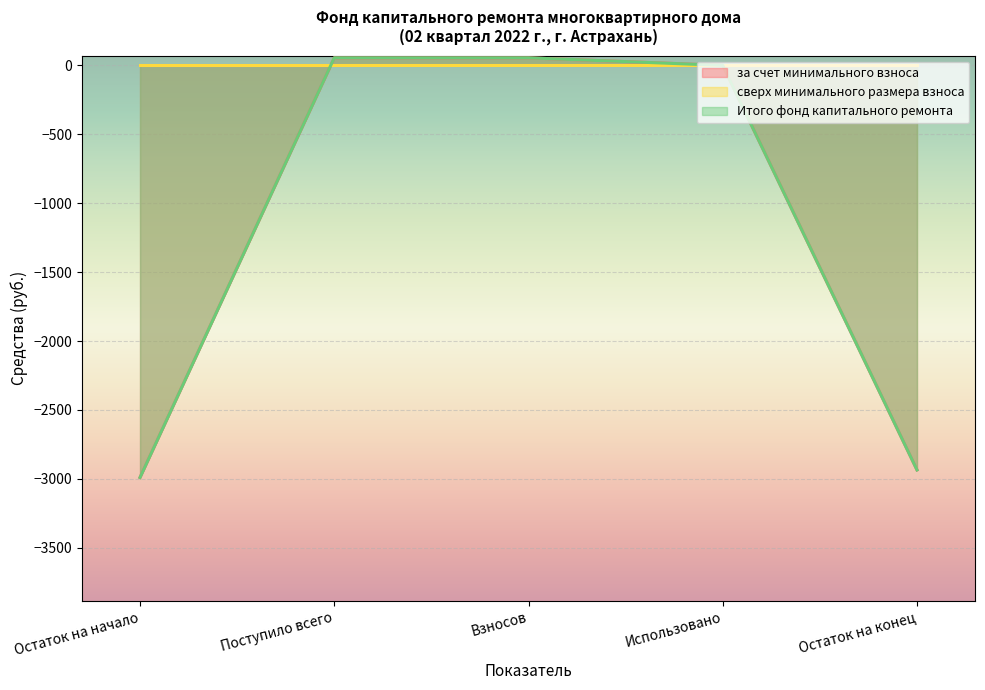

Reading right to left, what are all the values shown in this chart?

за счет минимального взноса: -2935.0	0.0	54.8	54.8	-2989.8
Итого фонд капитального ремонта: -2935.0	0.0	54.8	54.8	-2989.8